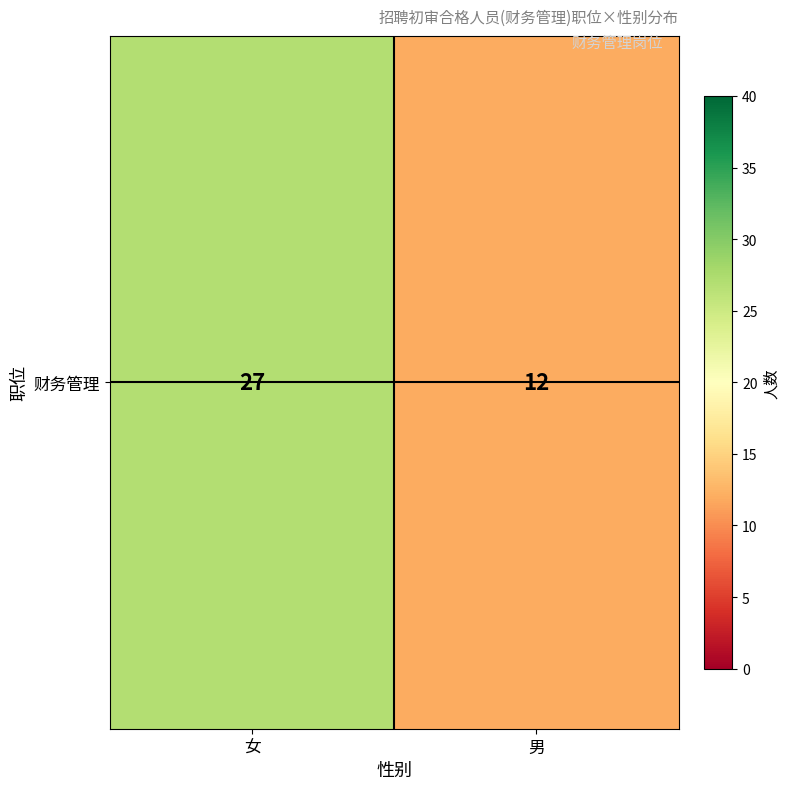

What is the maximum value shown in the chart?

27